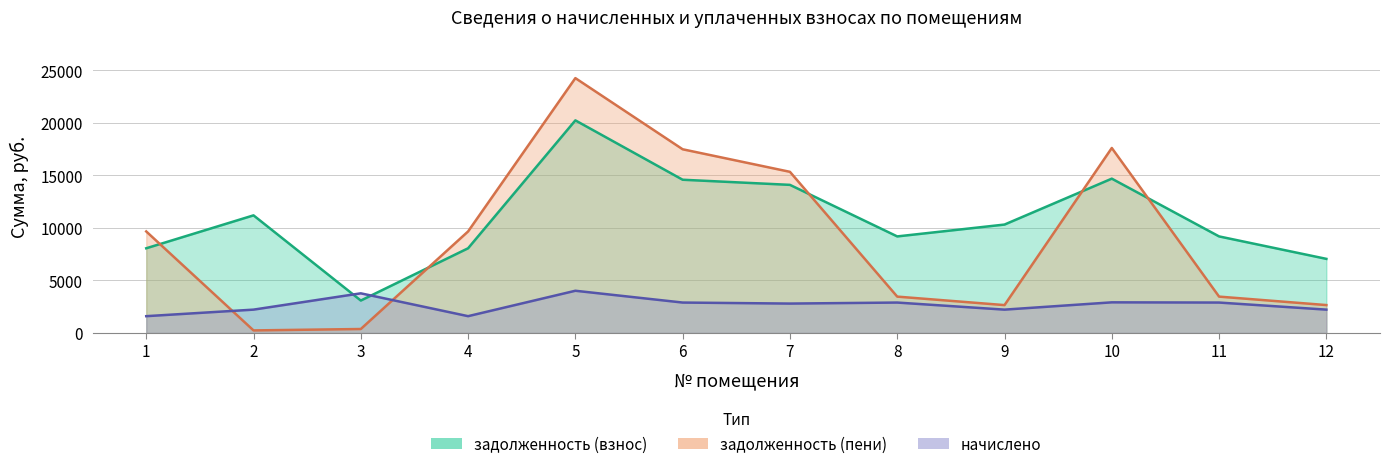

Between 10 and 1, which is larger?

10